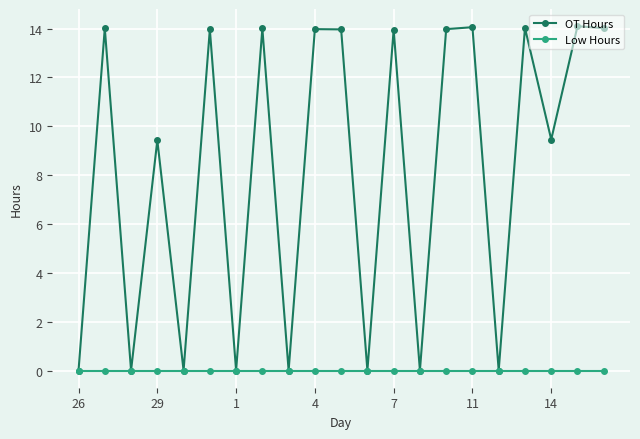

What is the highest value of the OT Hours series?

14.1